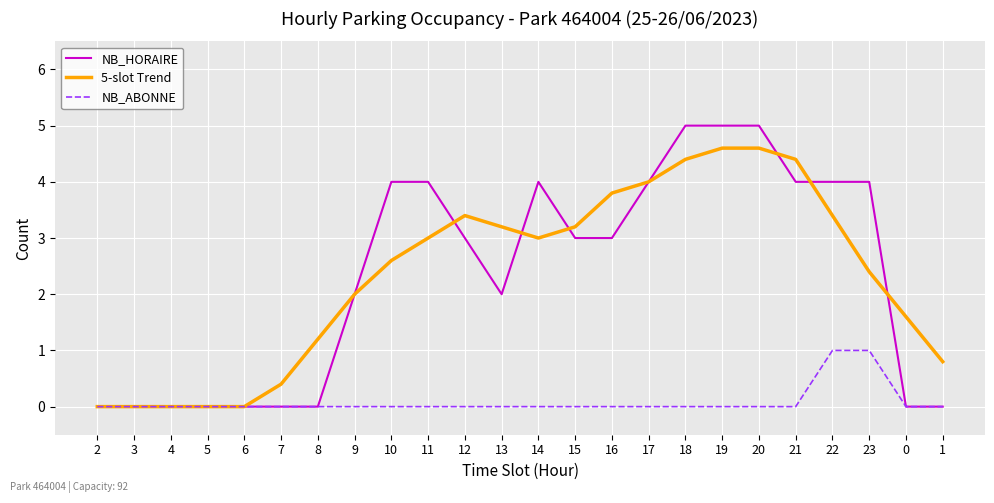

Is the value of NB_HORAIRE at 15 greater than the value of NB_ABONNE at 3?

Yes